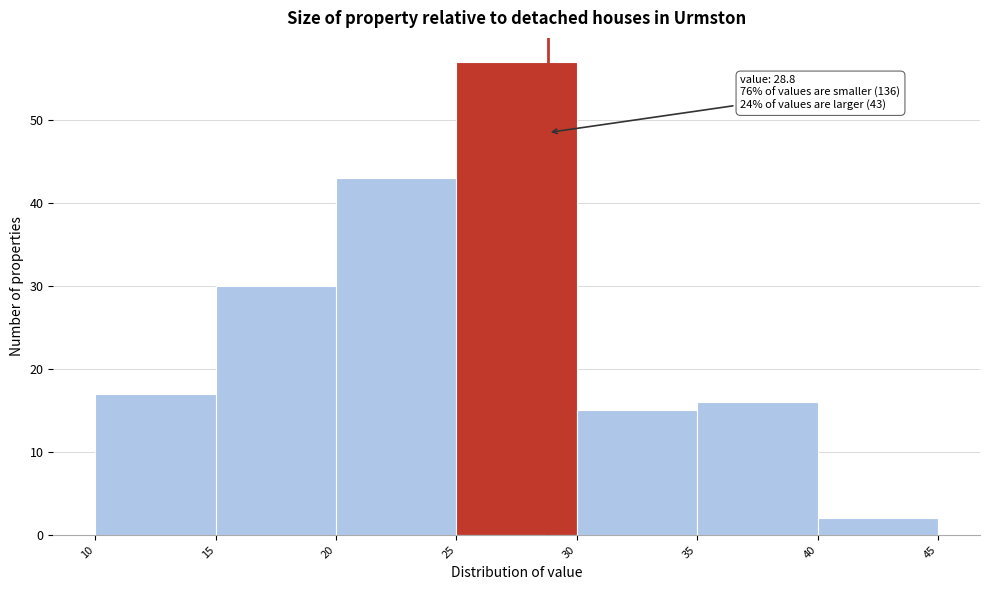

Which range on the x-axis has the tallest bar?

25 to 30